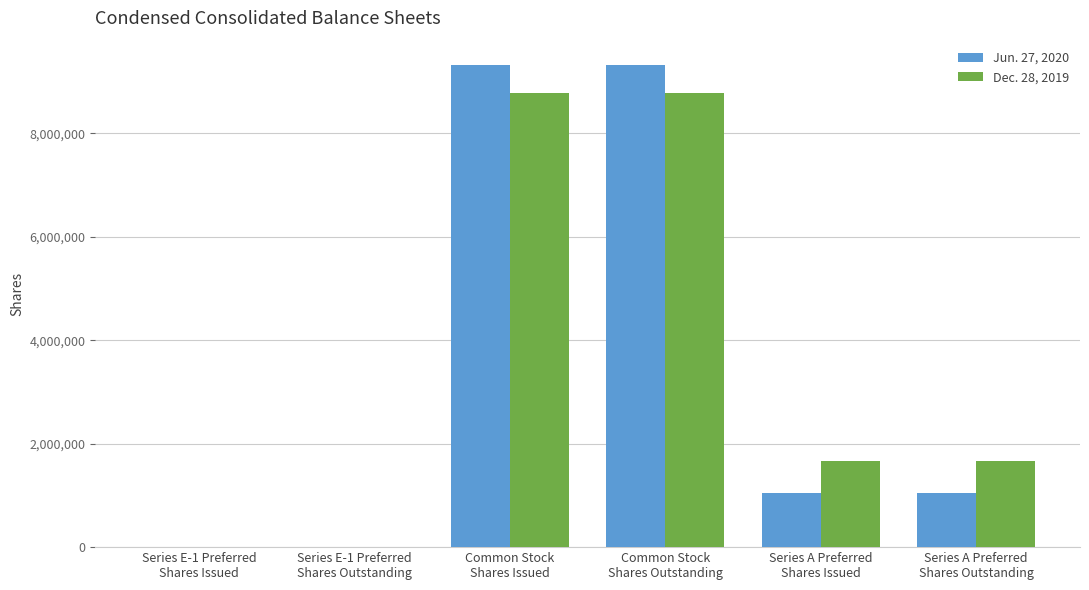

Reading left to right, list all the values displayed in this chart.

Jun. 27, 2020: 1053	1053	9322563	9322563	1039380	1039380
Dec. 28, 2019: 729	729	8785748	8785748	1663008	1663008